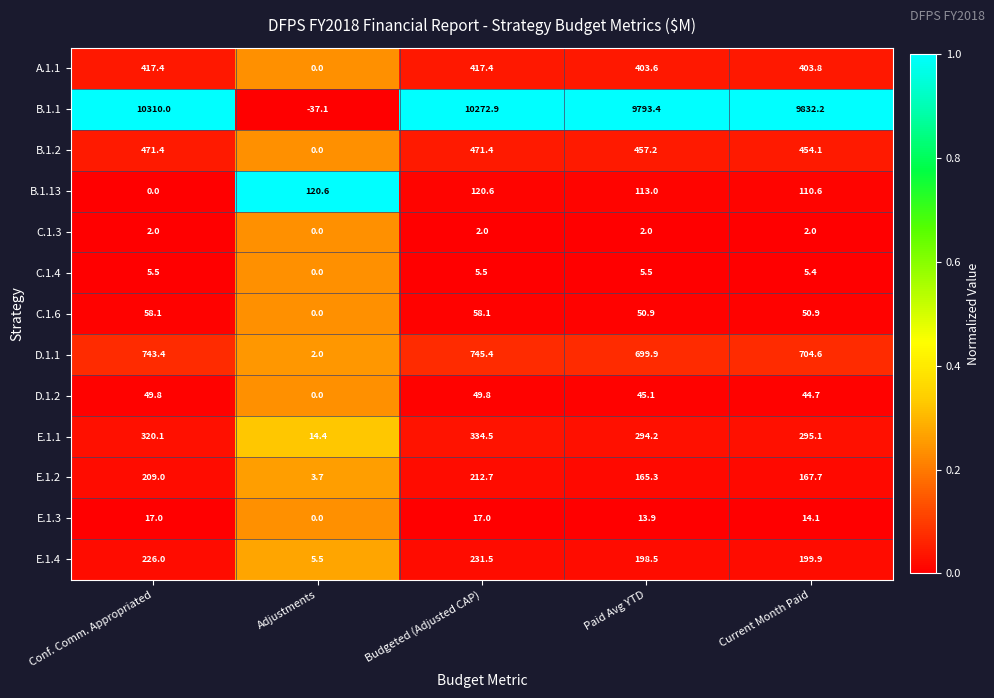

The B.1.2 series shows 671.0 at Conf. Comm. Appropriated. True or false?

False